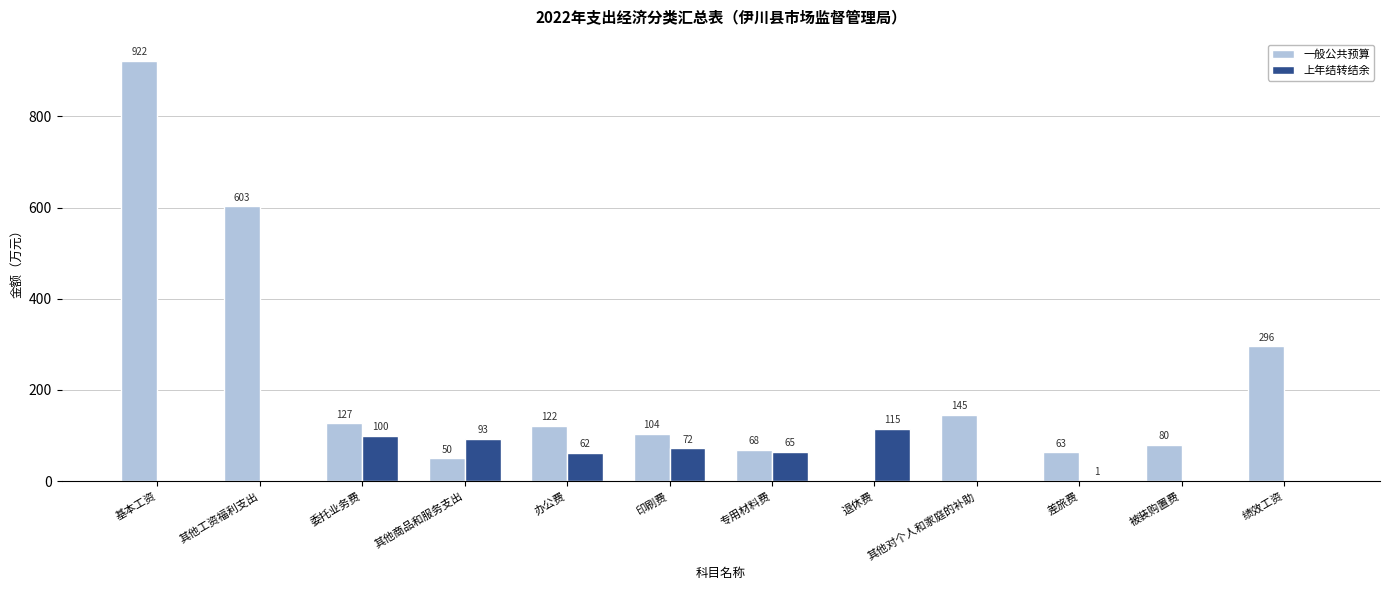

Is it true that 上年结转结余 equals 92.8 at 其他商品和服务支出?

True